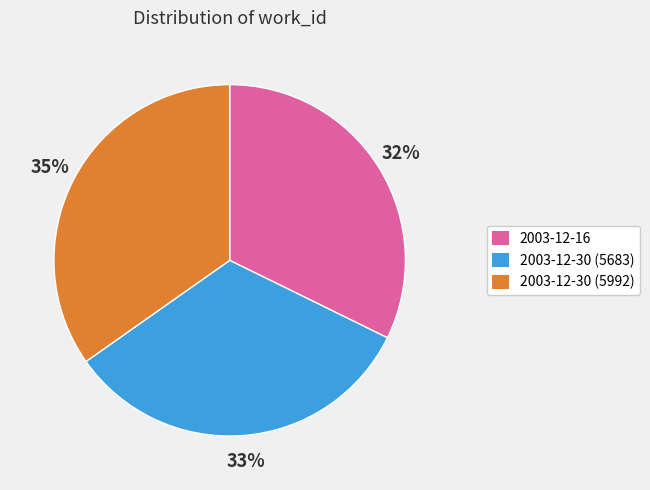

To the nearest percent, what portion does 2003-12-16 represent?

32%